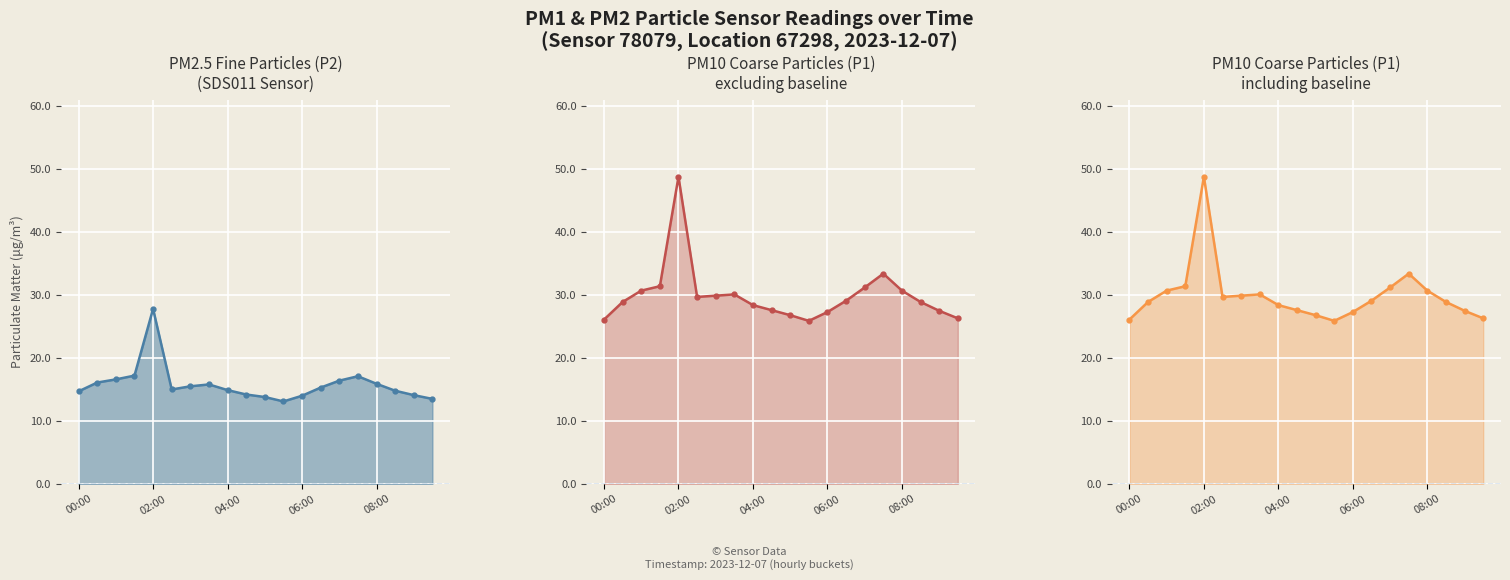

Rank the series by their maximum value, from lowest to highest.

P2 line, P1 line, P1 (full) line